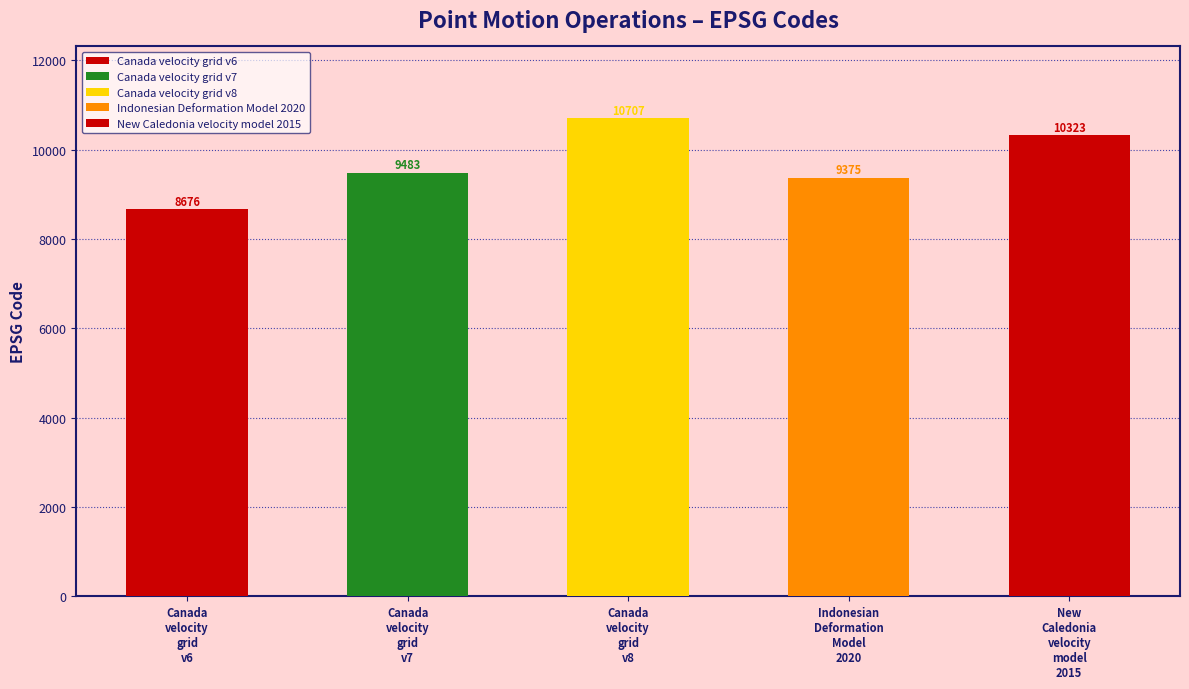

The chart shows a value of 9375 at Indonesian Deformation Model 2020. True or false?

True